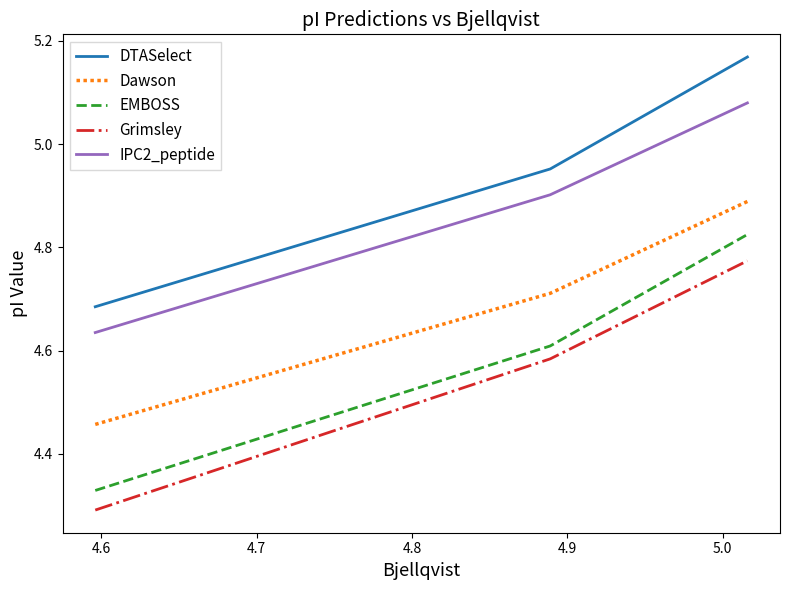

Which series has the widest spread of values?

EMBOSS